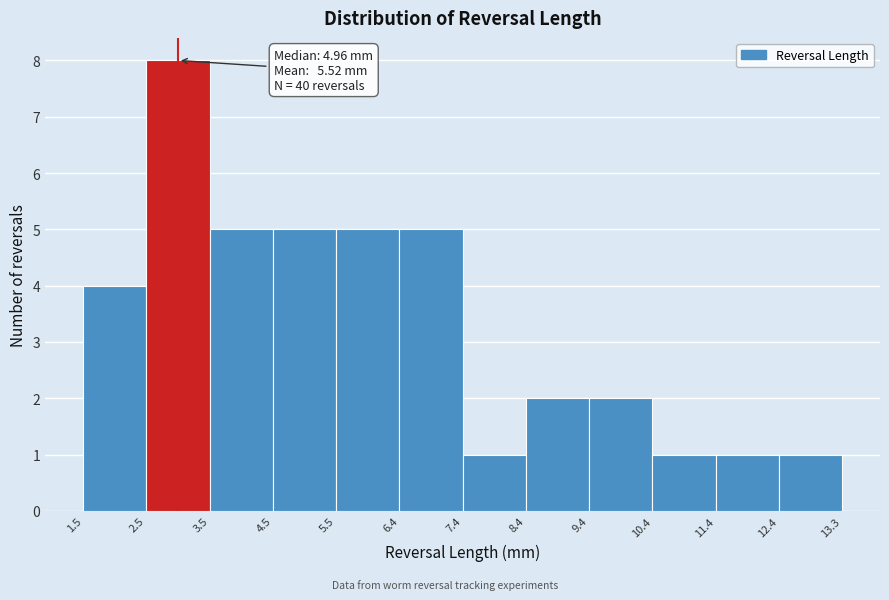

Over which range of the x-axis is the bar tallest?

2.5 to 3.5